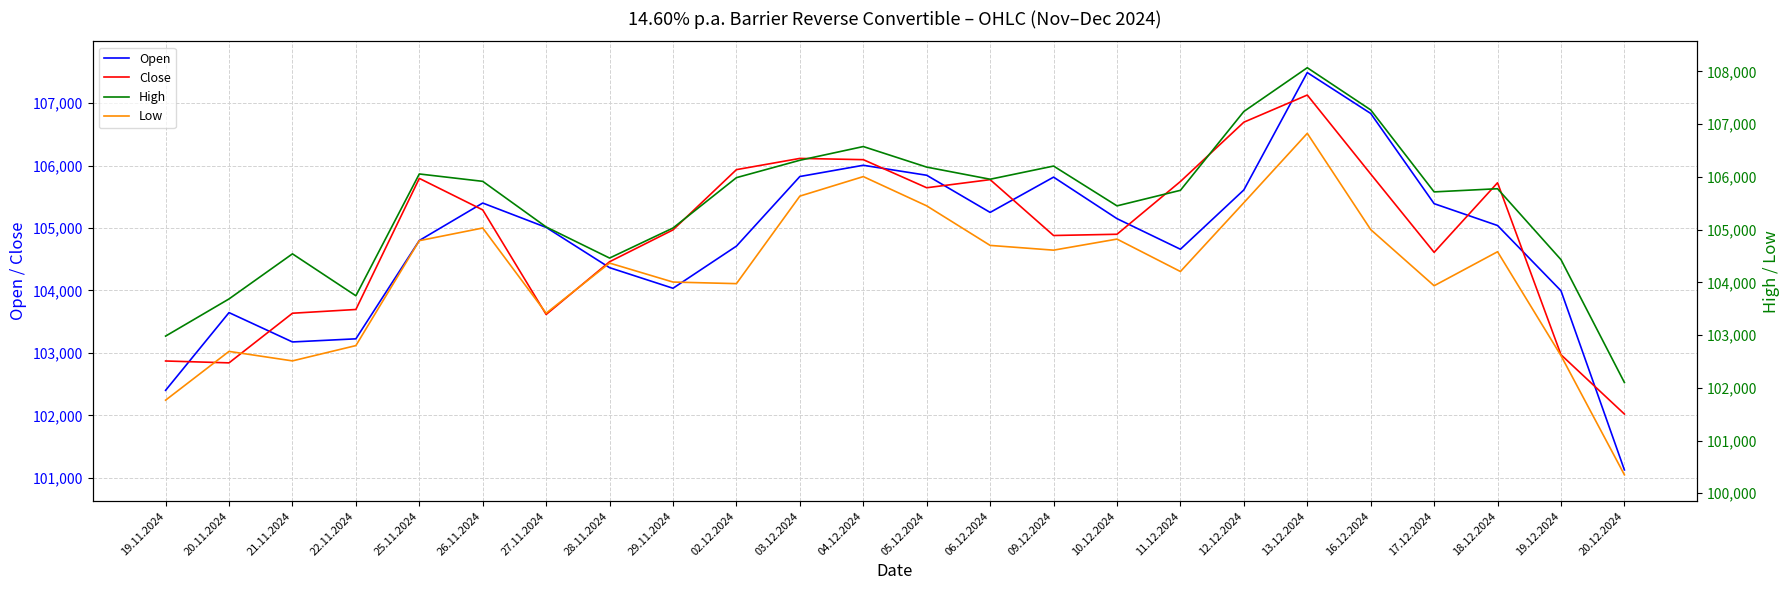

What is the total value across all series at 22.11.2024?

413465